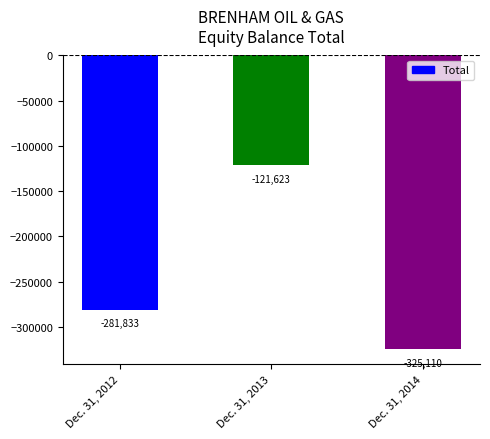

What is the sum of the values at Dec. 31, 2012 and Dec. 31, 2014?

-606943